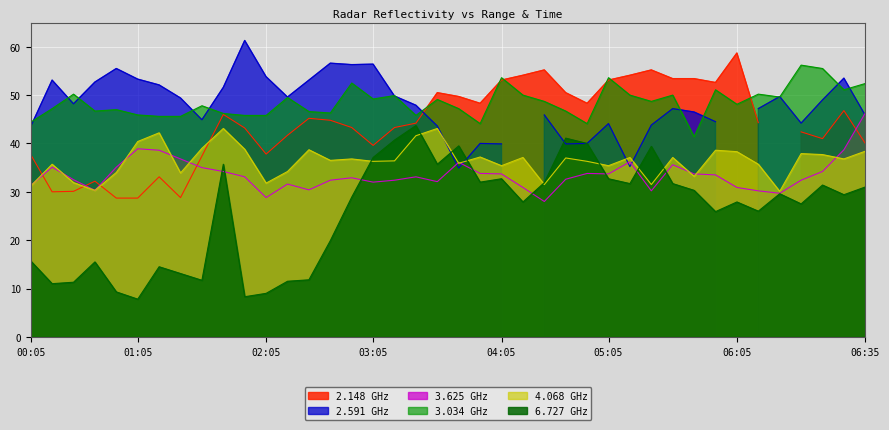

How many interior local peaks does the 4.068 series have?

13